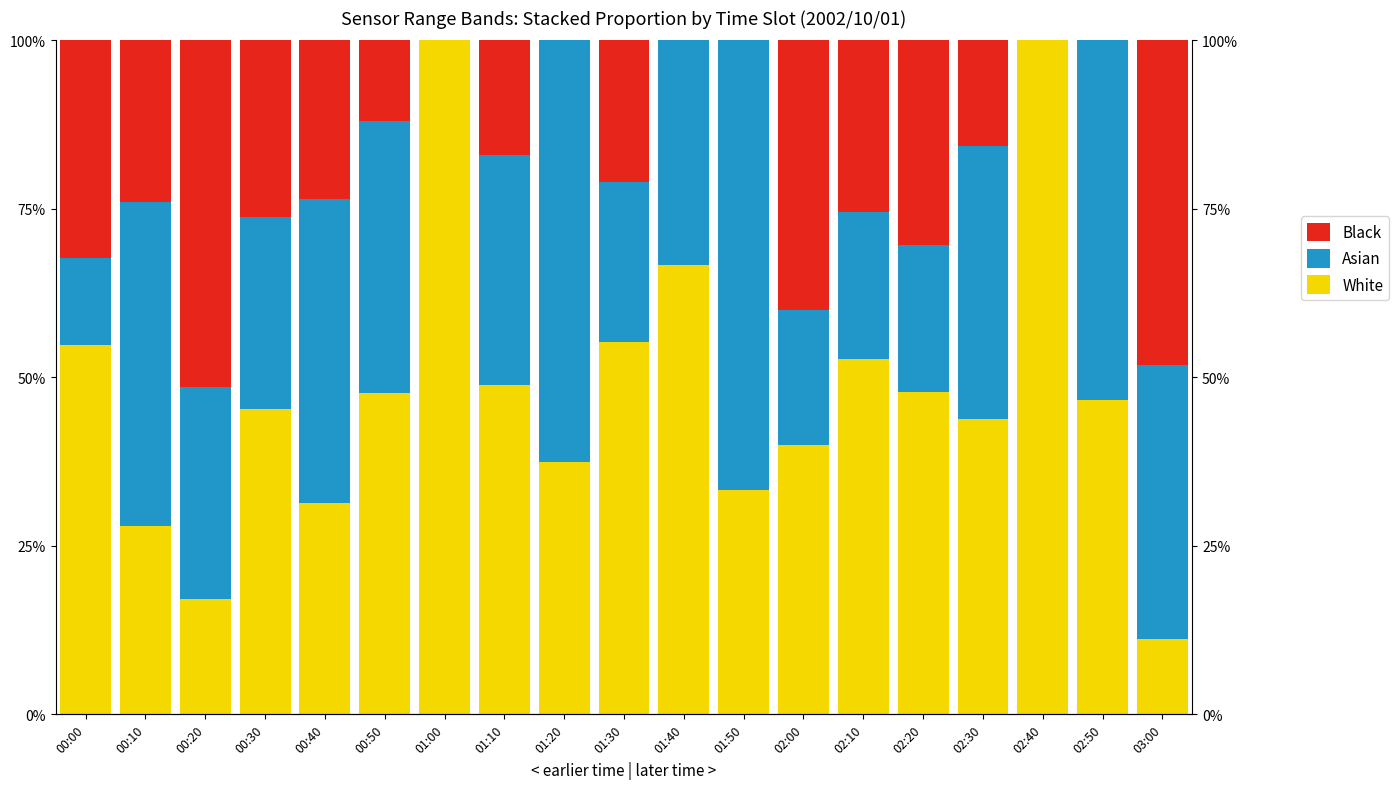

Is the value of Asian at 00:30 greater than the value of Black at 02:20?

No